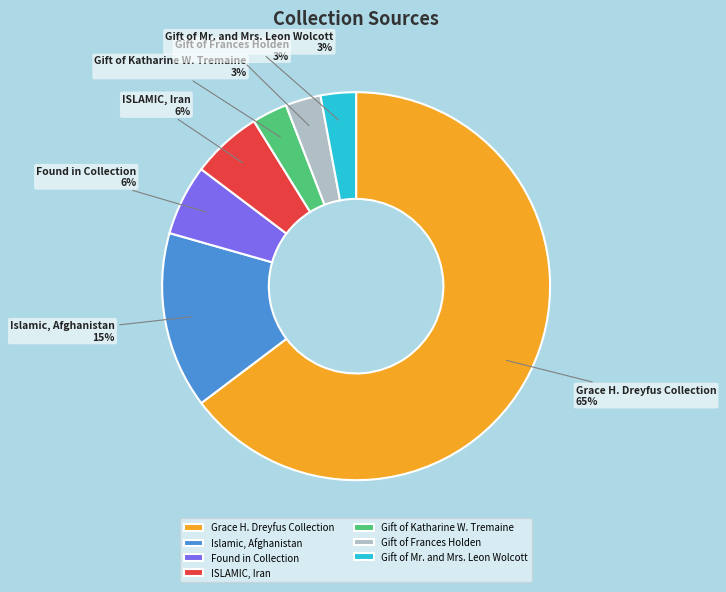

What percentage is the Gift of Frances Holden slice, to the nearest percent?

3%